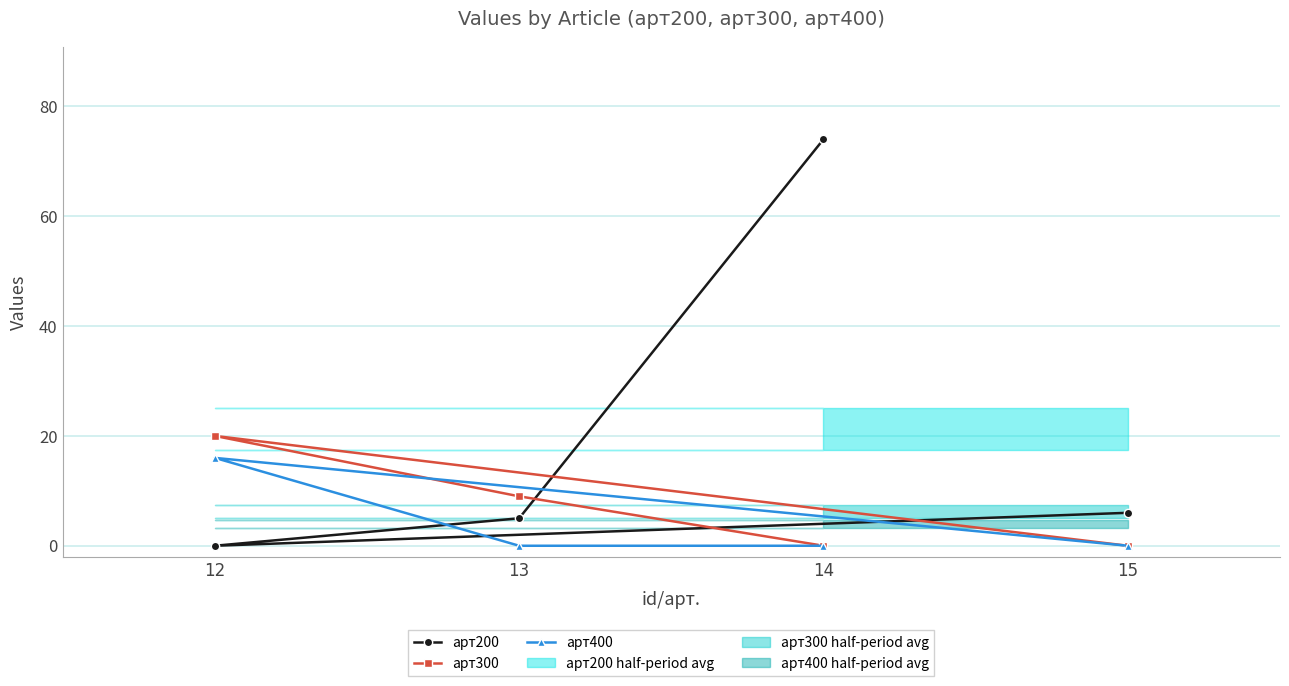

Is the value of арт300 at 14 greater than the value of арт400 at 12?

No